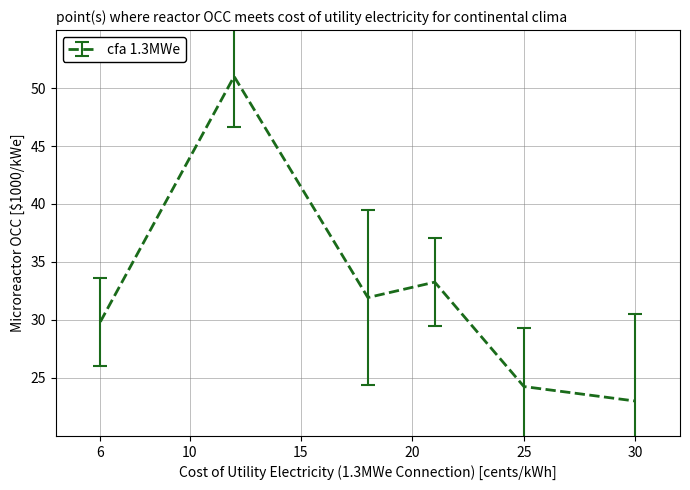

What is the sum of all values?

193.3